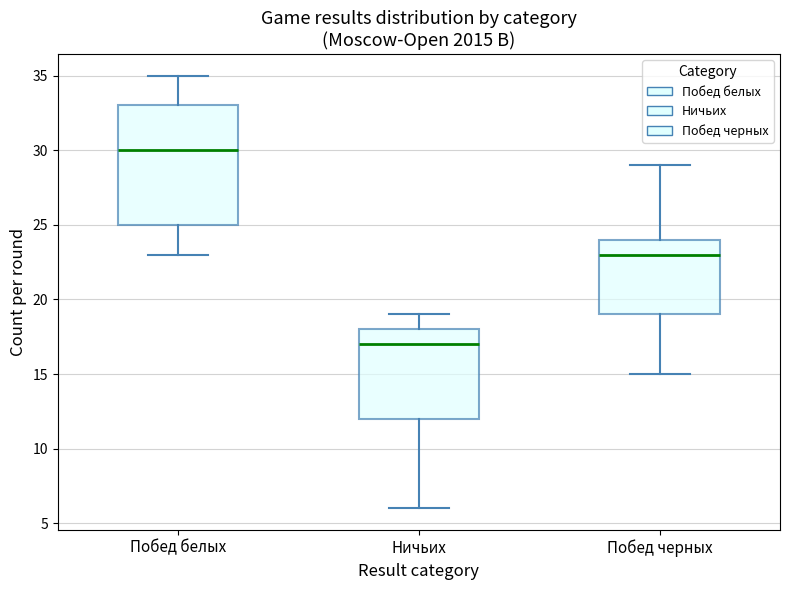

Reading left to right, transcribe this box plot: for each box, give where its median line is, the range the box spans, and where its two whiskers end, as read against the y-axis. The values are not printed on the chart, so give them approximately, as read against the axis.

Побед белых: median 30, box 25 to 33, whiskers 23 to 35
Ничьих: median 17, box 12 to 18, whiskers 6 to 19
Побед черных: median 23, box 19 to 24, whiskers 15 to 29